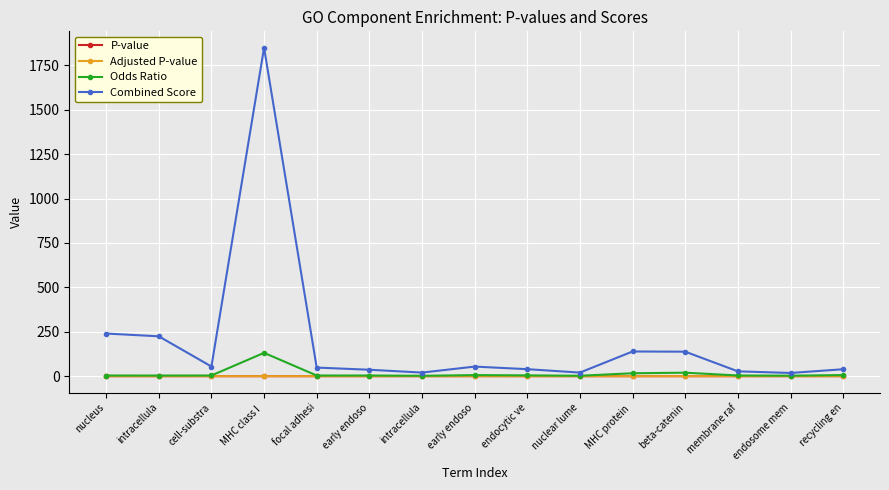

How many values in the Combined Score series are below 48?

7